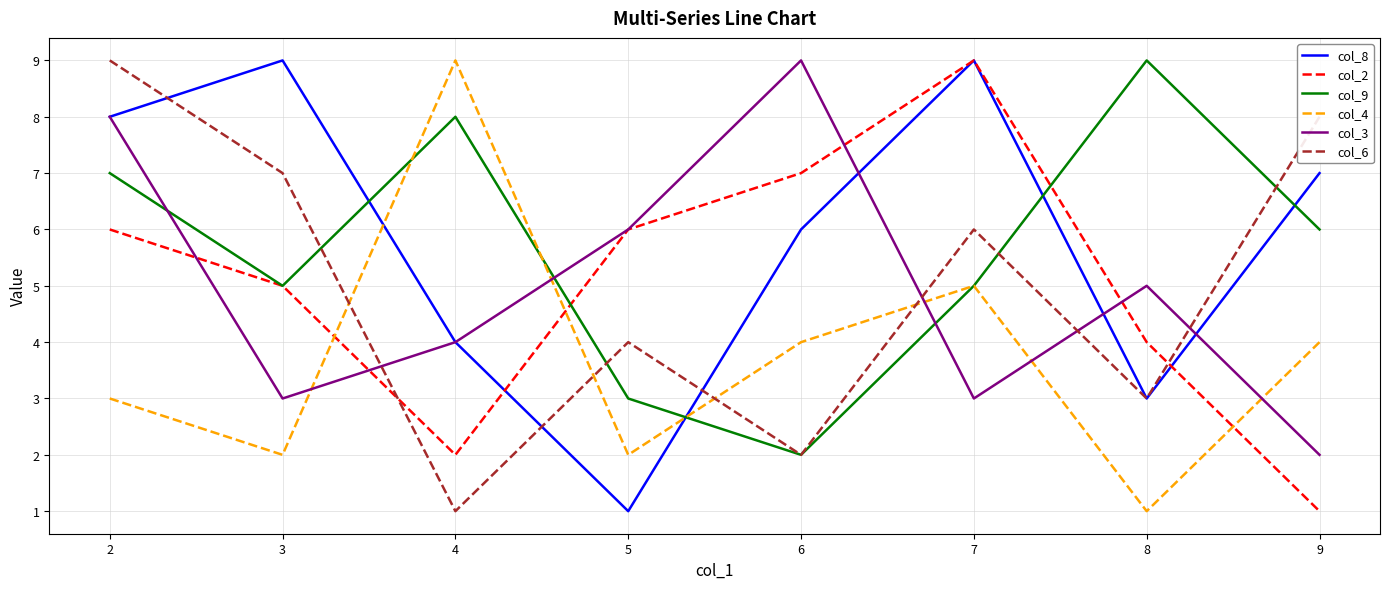

Is the value of col_9 at 6 greater than the value of col_8 at 7?

No